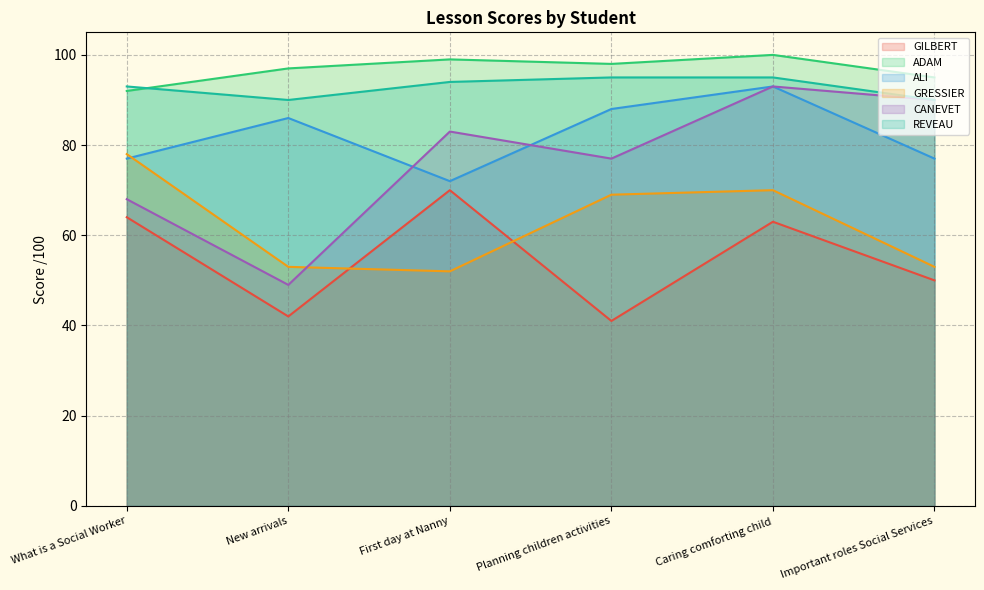

At which category does the chart reach its peak across all series?

Caring comforting child